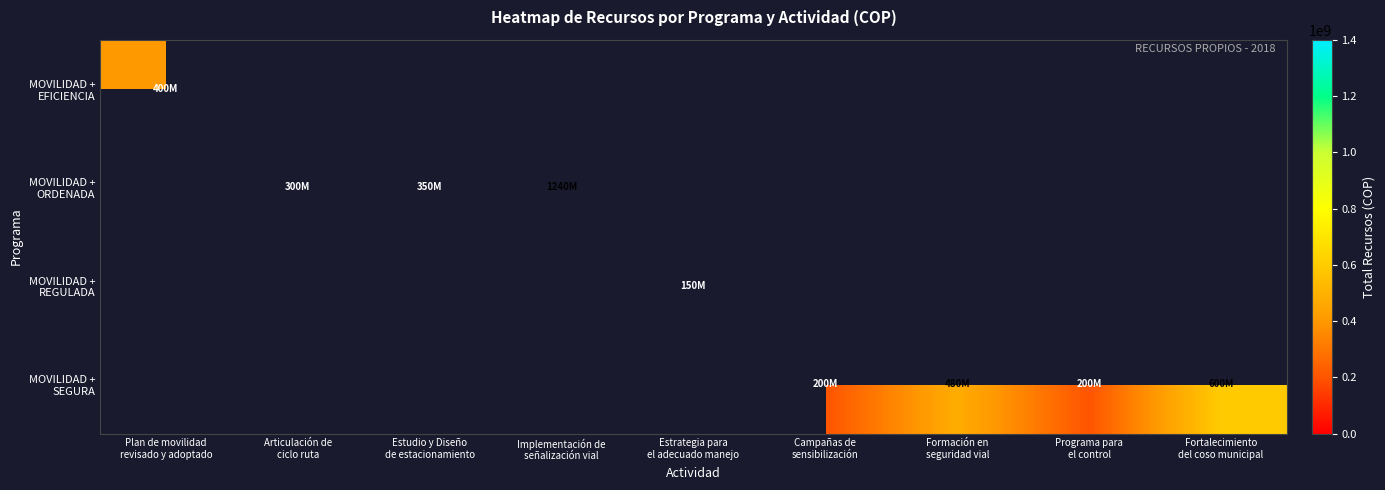

How many series are shown in this chart?

4